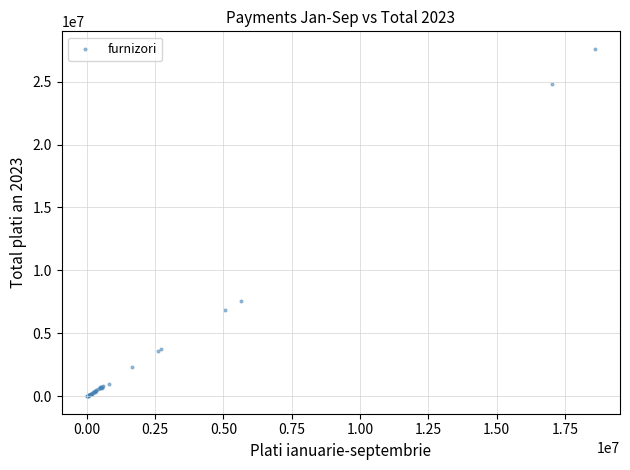

What Y value in the scatter plot is closest to 13806962?

7586524.8